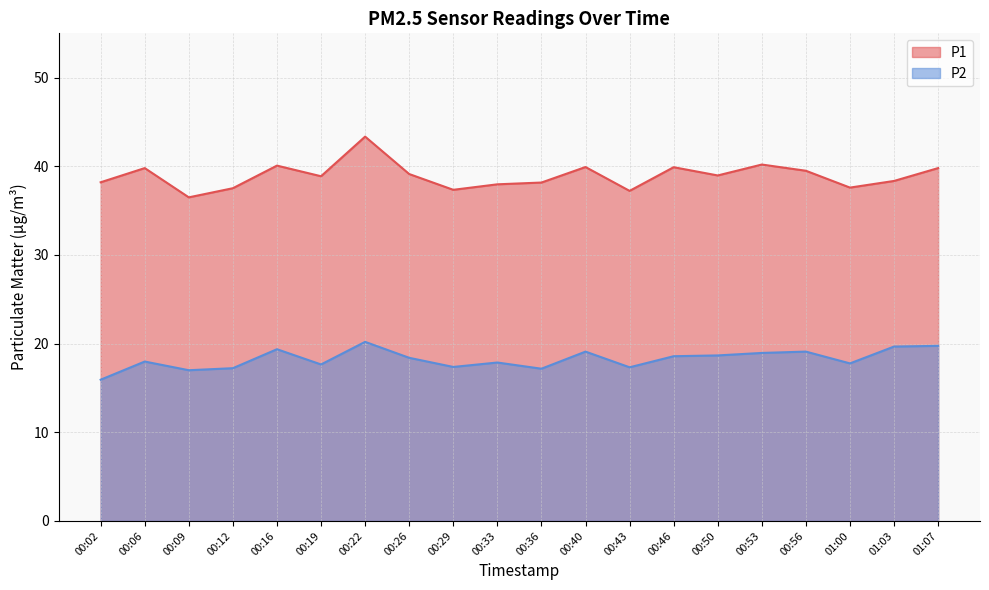

Is the value of P2 at 00:26 greater than the value of P1 at 00:29?

No